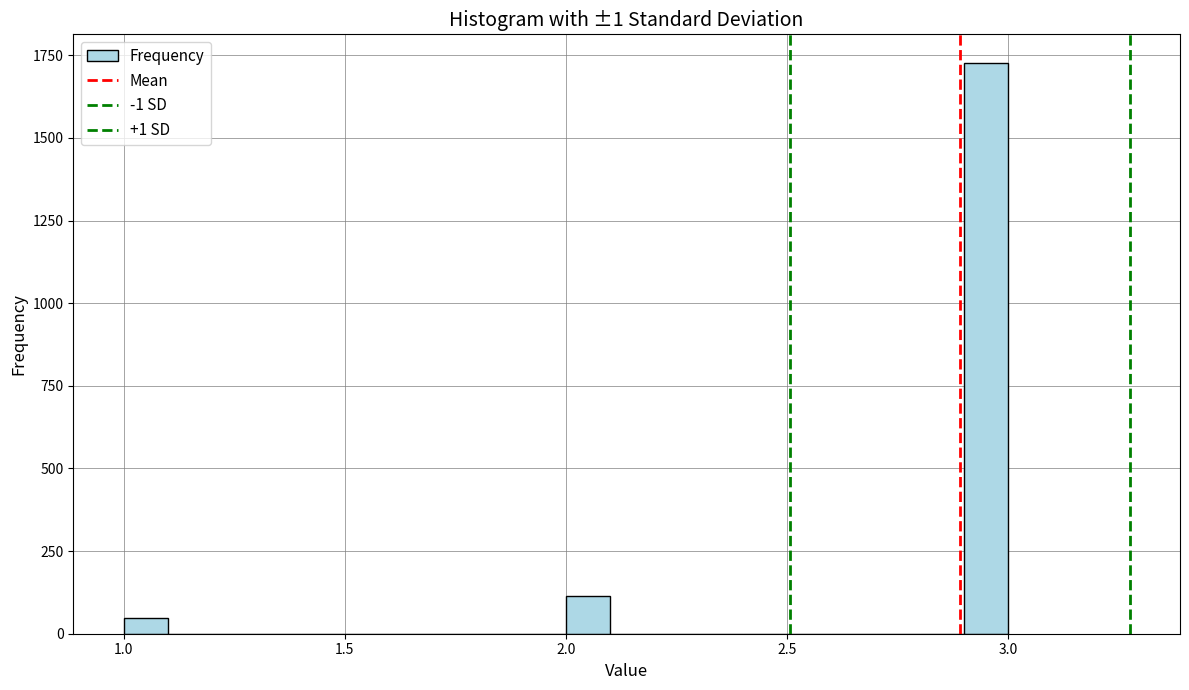

Read against the x-axis, roughly where is the centre of the tallest bar?

2.95